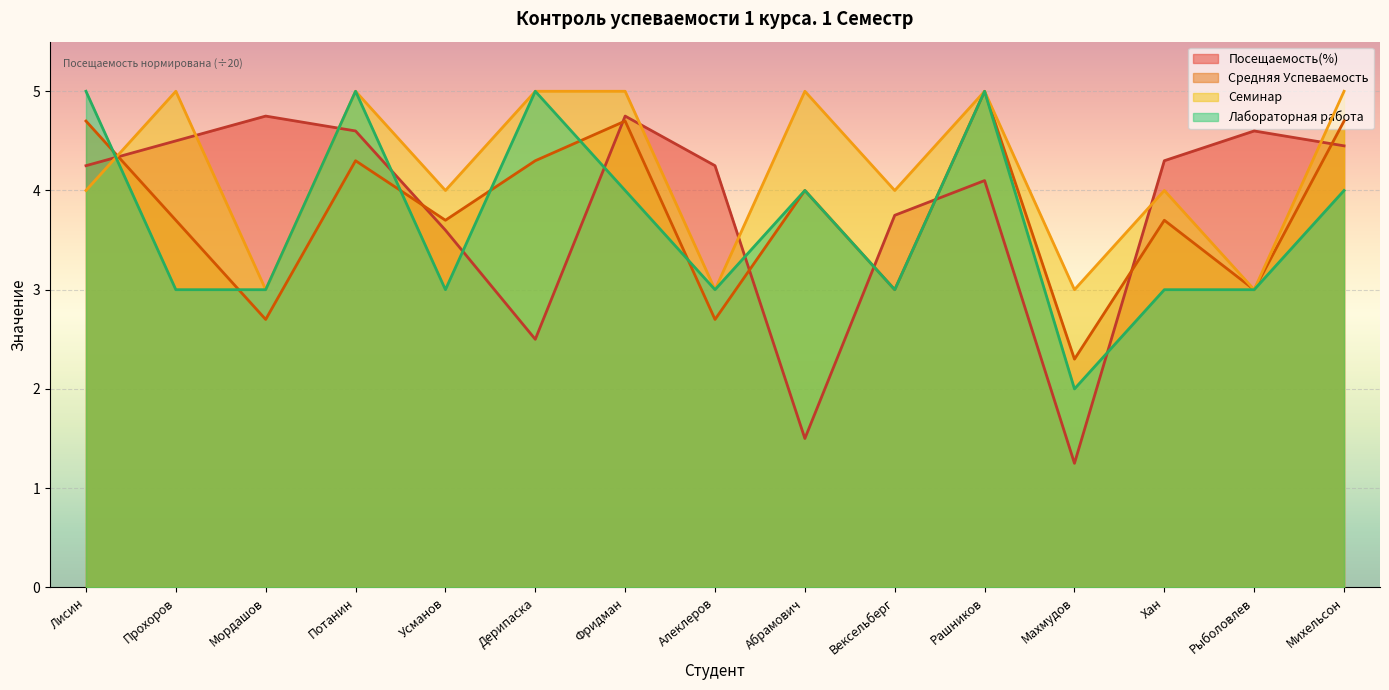

Reading left to right, list all the values displayed in this chart.

Посещаемость(%): Лисин=4.2	Прохоров=4.5	Мордашов=4.8	Потанин=4.6	Усманов=3.6	Дерипаска=2.5	Фридман=4.8	Алеклеров=4.2	Абрамович=1.5	Вексельберг=3.8	Рашников=4.1	Махмудов=1.2	Хан=4.3	Рыболовлев=4.6	Михельсон=4.5
Средняя Успеваемость: Лисин=4.7	Прохоров=3.7	Мордашов=2.7	Потанин=4.3	Усманов=3.7	Дерипаска=4.3	Фридман=4.7	Алеклеров=2.7	Абрамович=4.0	Вексельберг=3.0	Рашников=5.0	Махмудов=2.3	Хан=3.7	Рыболовлев=3.0	Михельсон=4.7
Семинар: Лисин=4.0	Прохоров=5.0	Мордашов=3.0	Потанин=5.0	Усманов=4.0	Дерипаска=5.0	Фридман=5.0	Алеклеров=3.0	Абрамович=5.0	Вексельберг=4.0	Рашников=5.0	Махмудов=3.0	Хан=4.0	Рыболовлев=3.0	Михельсон=5.0
Лабораторная работа: Лисин=5.0	Прохоров=3.0	Мордашов=3.0	Потанин=5.0	Усманов=3.0	Дерипаска=5.0	Фридман=4.0	Алеклеров=3.0	Абрамович=4.0	Вексельберг=3.0	Рашников=5.0	Махмудов=2.0	Хан=3.0	Рыболовлев=3.0	Михельсон=4.0